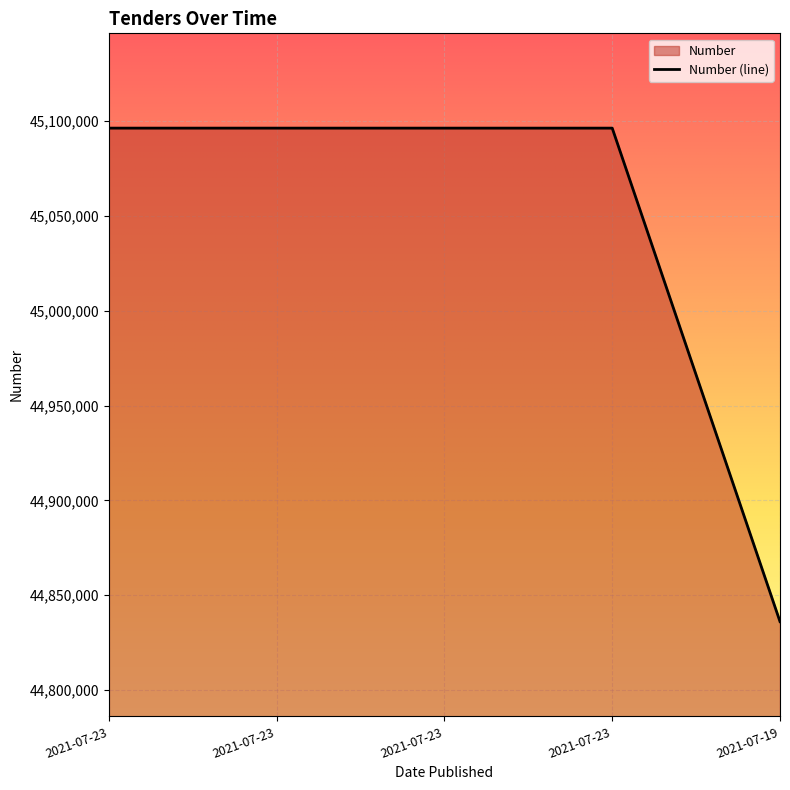

Reading left to right, list all the values displayed in this chart.

45096372	45096371	45096370	45096369	44836067